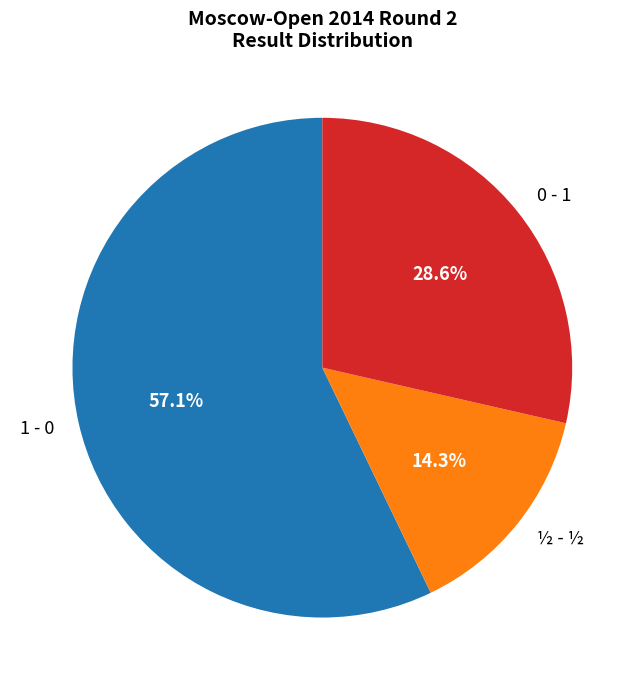

To the nearest percent, what is the difference between the ½ - ½ and 1 - 0 slice percentages?

43%